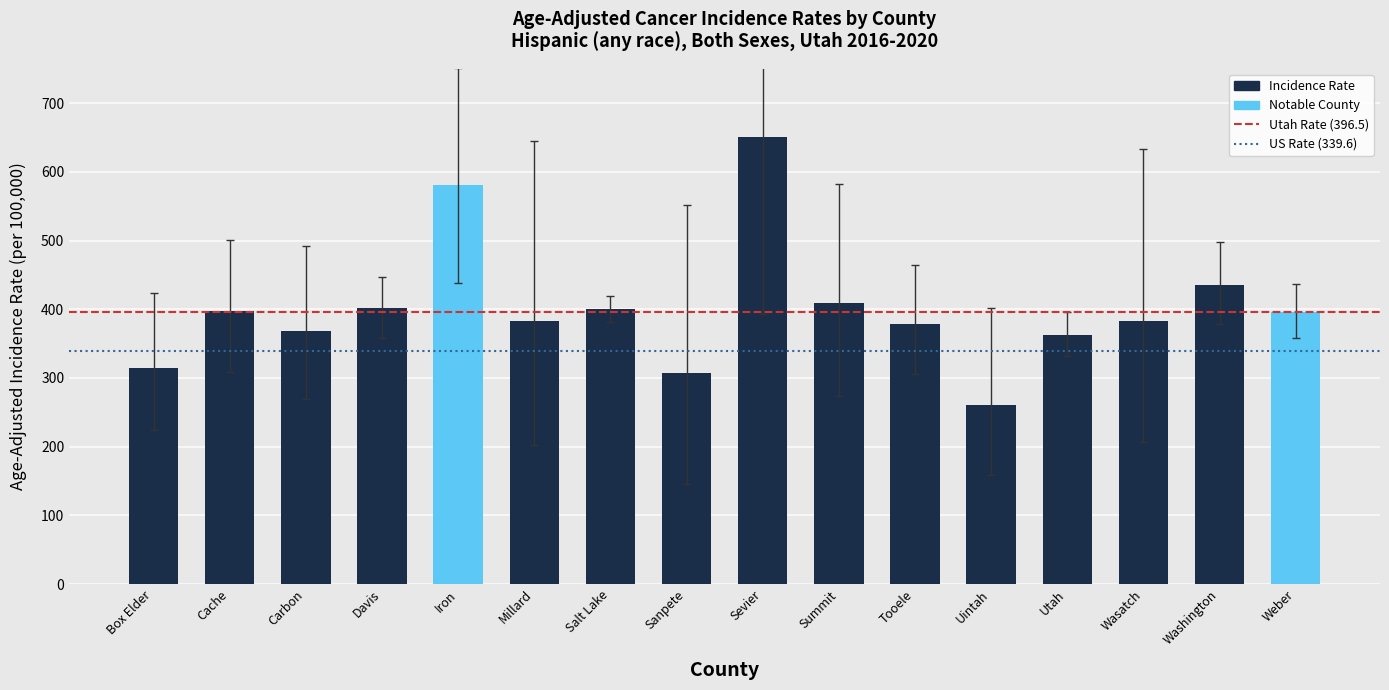

The value at Millard is 382.8. True or false?

True